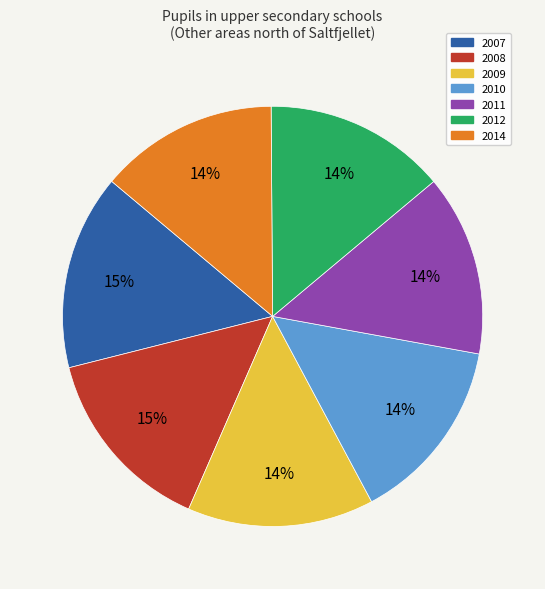

True or false: 2009 accounts for 1% of the total.

False